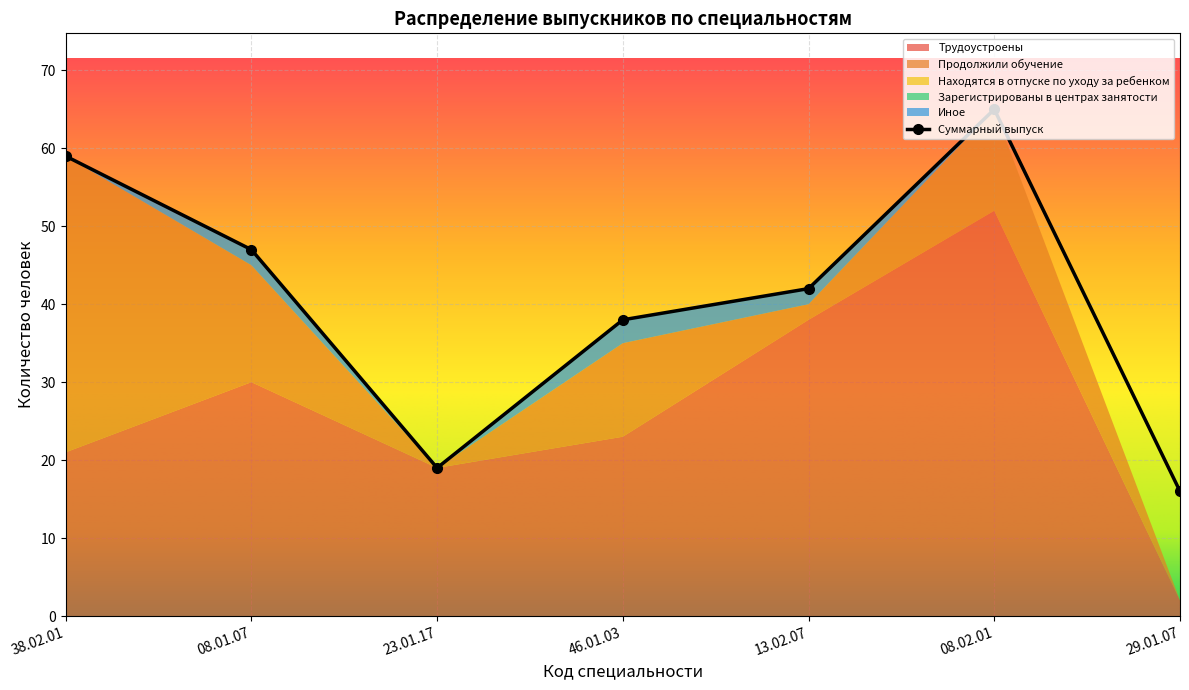

True or false: Находятся в отпуске по уходу за ребенком and Продолжили обучение cross at least once.

False